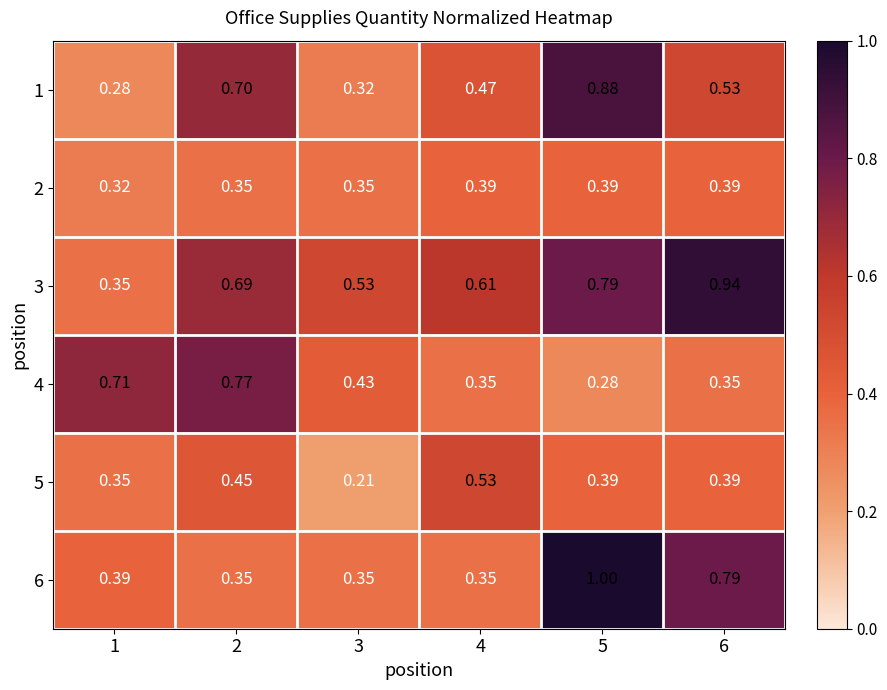

Which label corresponds to the smallest value in the chart?

3